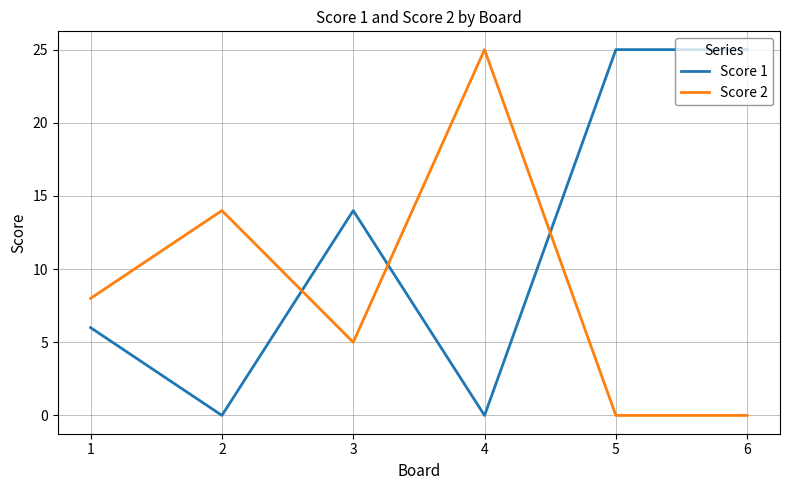

Count the number of categories in the chart.

6